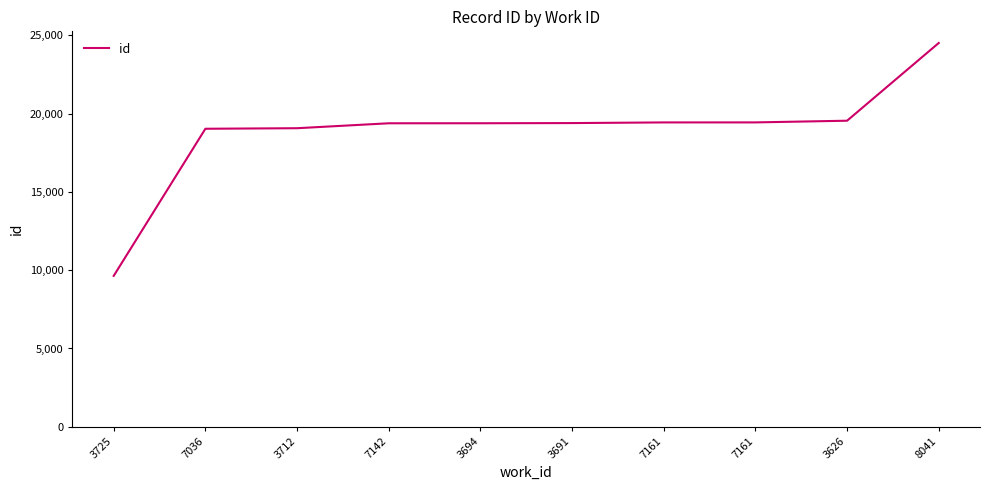

What is the label of the 7th point from the right?

7142